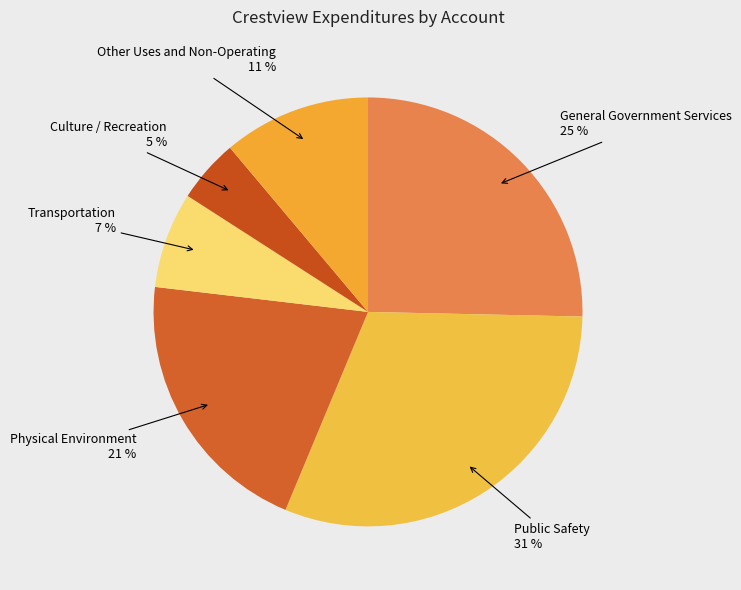

True or false: Other Uses and Non-Operating accounts for 11% of the total.

True